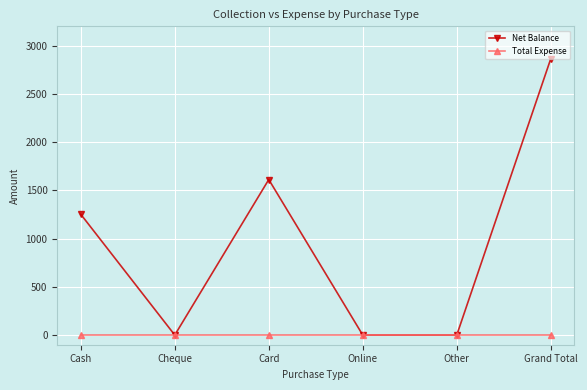

Is the value of Total Expense at Cheque greater than the value of Net Balance at Grand Total?

No